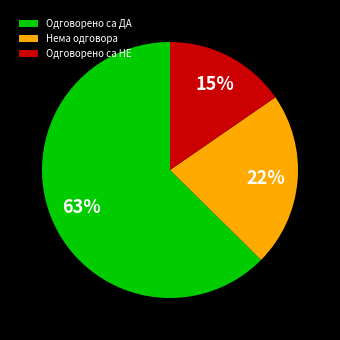

To the nearest percent, what is the combined percentage of Нема одговора and Одговорено са ДА?

85%